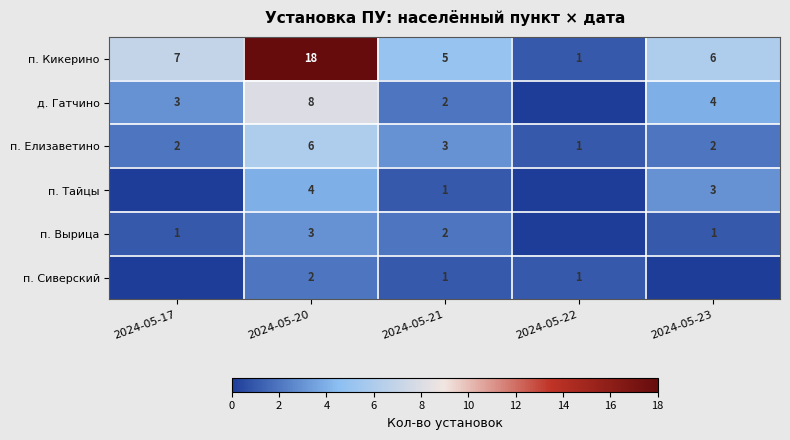

True or false: п. Елизаветино has a value of 4 at 2024-05-23.

False